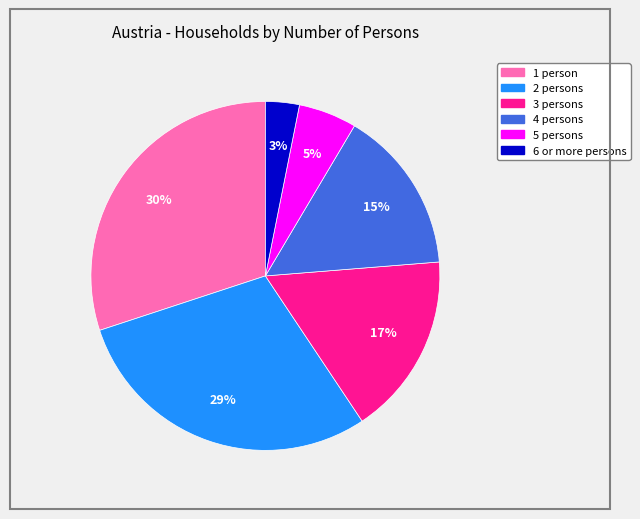

How many segments does this pie chart have?

6